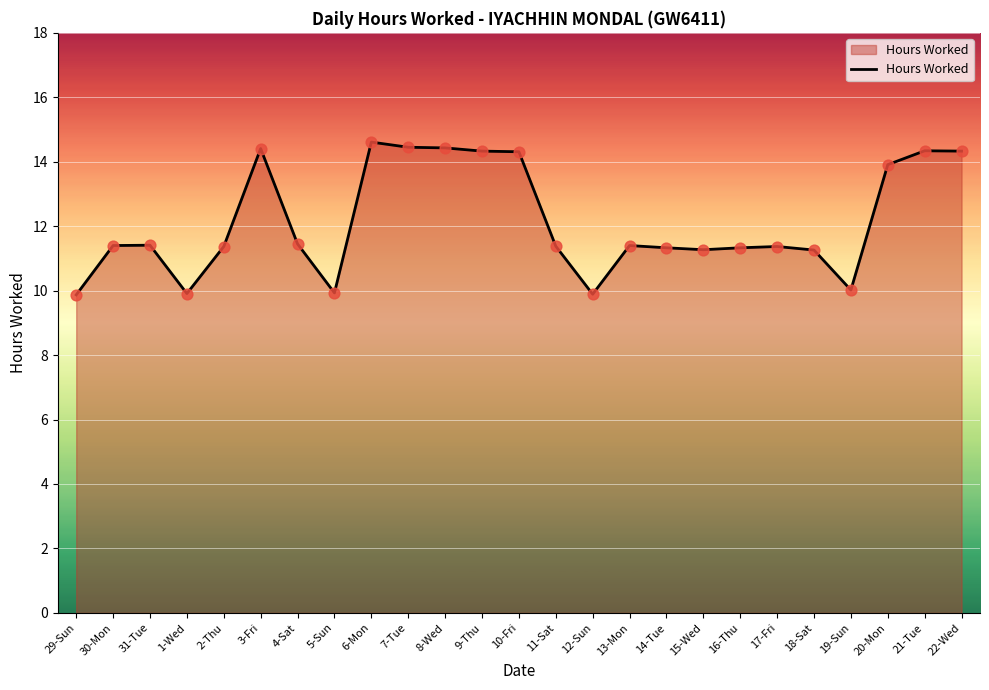

Approximately how many times larger is the value at 30-Mon compared to 9-Thu?

0.8